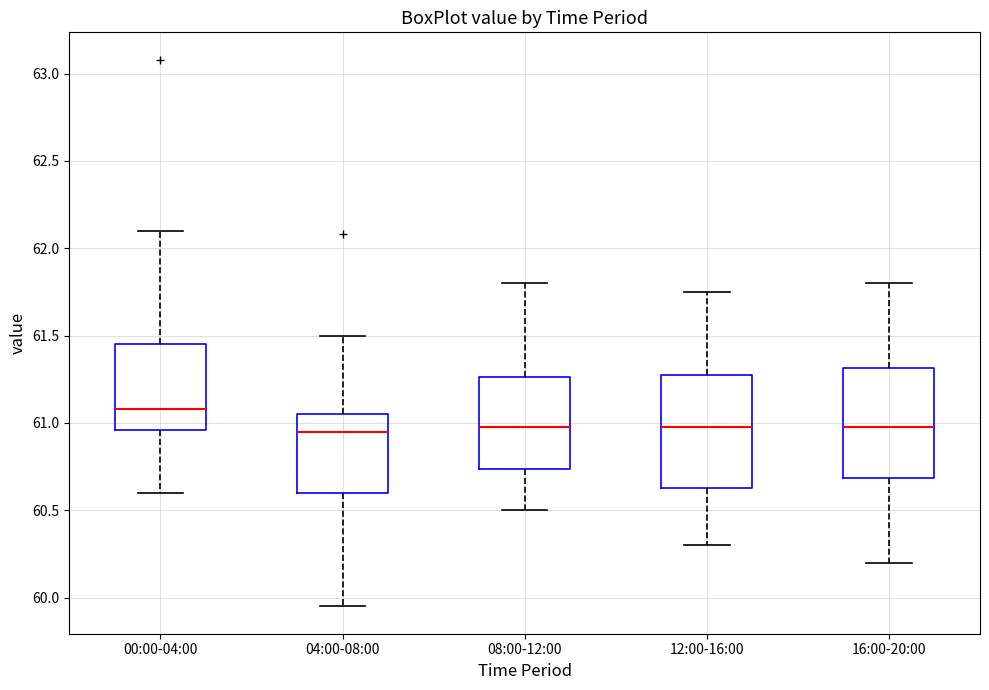

Reading left to right, transcribe this box plot: for each box, give where its median line is, the range the box spans, and where its two whiskers end, as read against the y-axis. The values are not printed on the chart, so give them approximately, as read against the axis.

00:00-04:00: median 61.10, box 60.95 to 61.45, whiskers 60.60 to 62.10
04:00-08:00: median 60.95, box 60.60 to 61.05, whiskers 59.95 to 61.50
08:00-12:00: median 61.00, box 60.75 to 61.25, whiskers 60.50 to 61.80
12:00-16:00: median 61.00, box 60.65 to 61.30, whiskers 60.30 to 61.75
16:00-20:00: median 61.00, box 60.70 to 61.30, whiskers 60.20 to 61.80